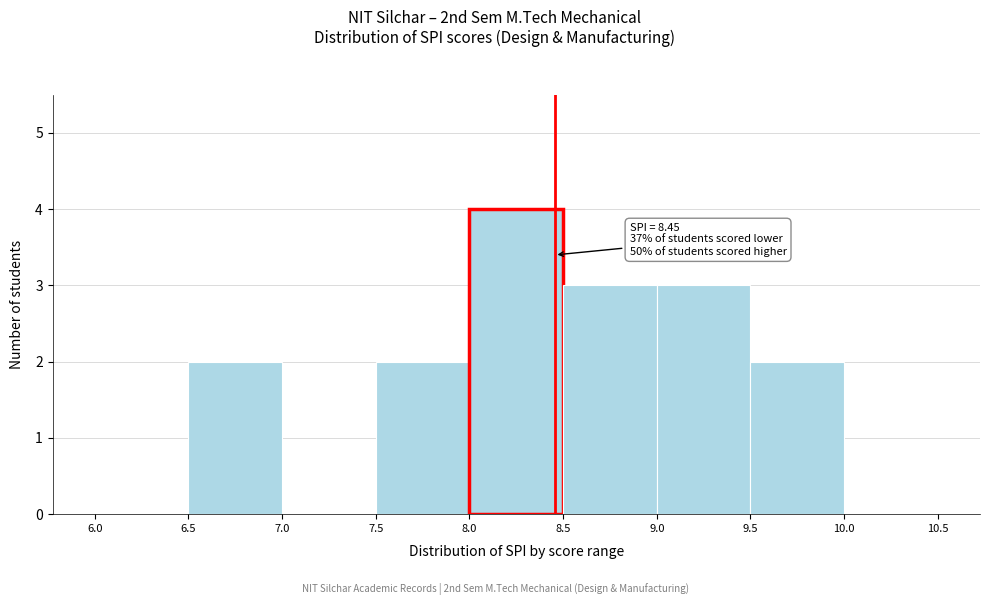

Which range on the x-axis has the tallest bar?

8.0 to 8.5